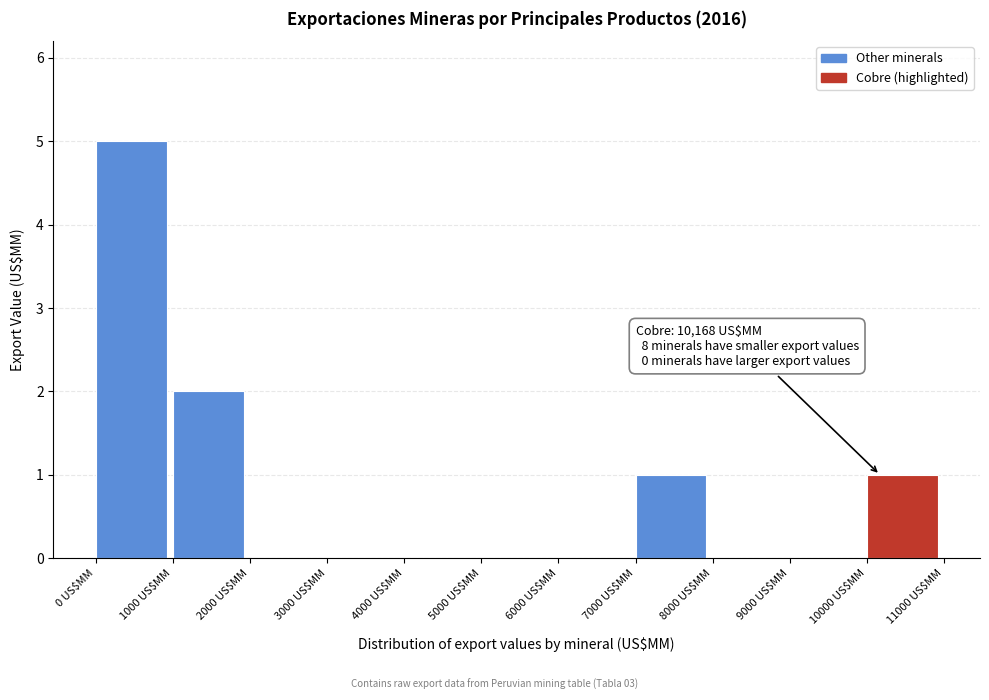

Over which range of the x-axis is the bar tallest?

0 to 1000